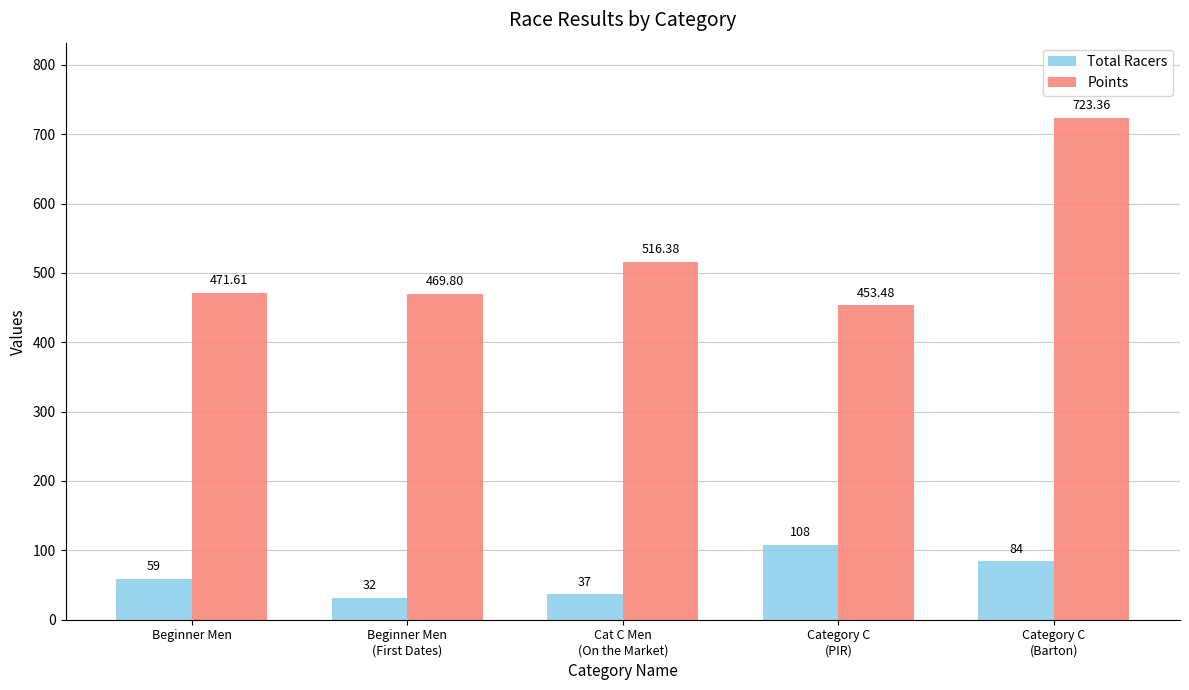

Is it true that Points equals 471.6 at Beginner Men?

True